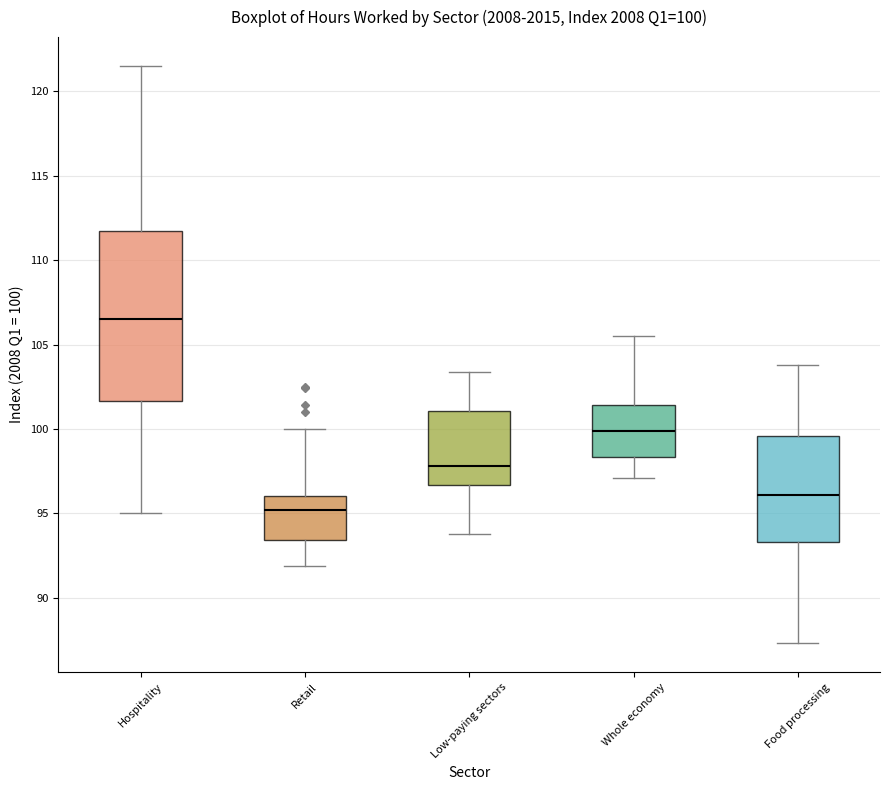

Comparing the boxes themselves (not the whiskers), which one is the tallest?

Hospitality